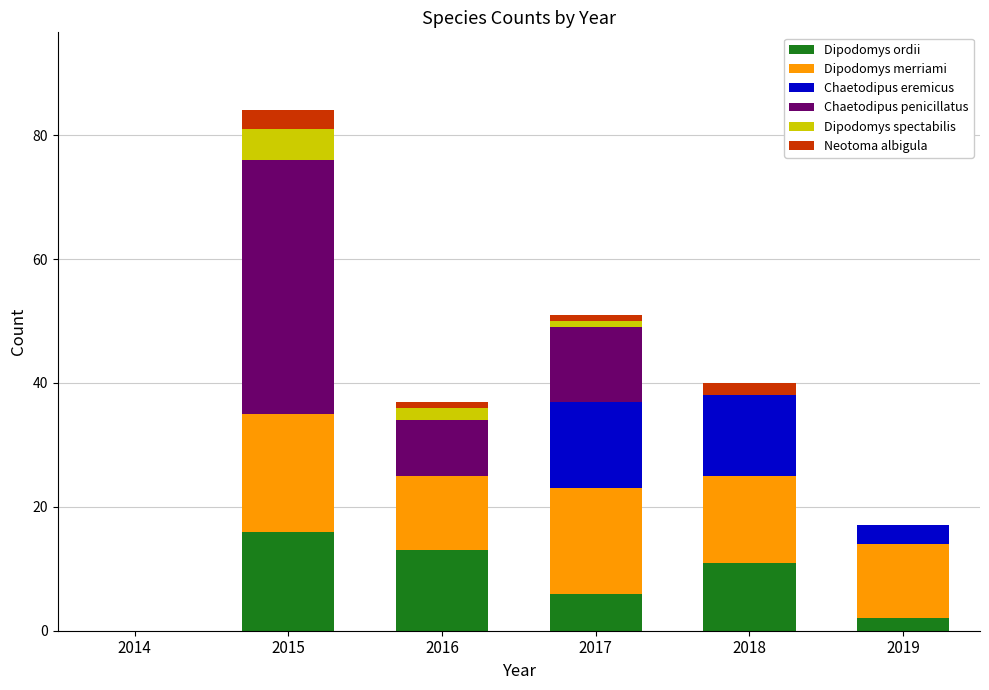

How many data points does each series have?

6